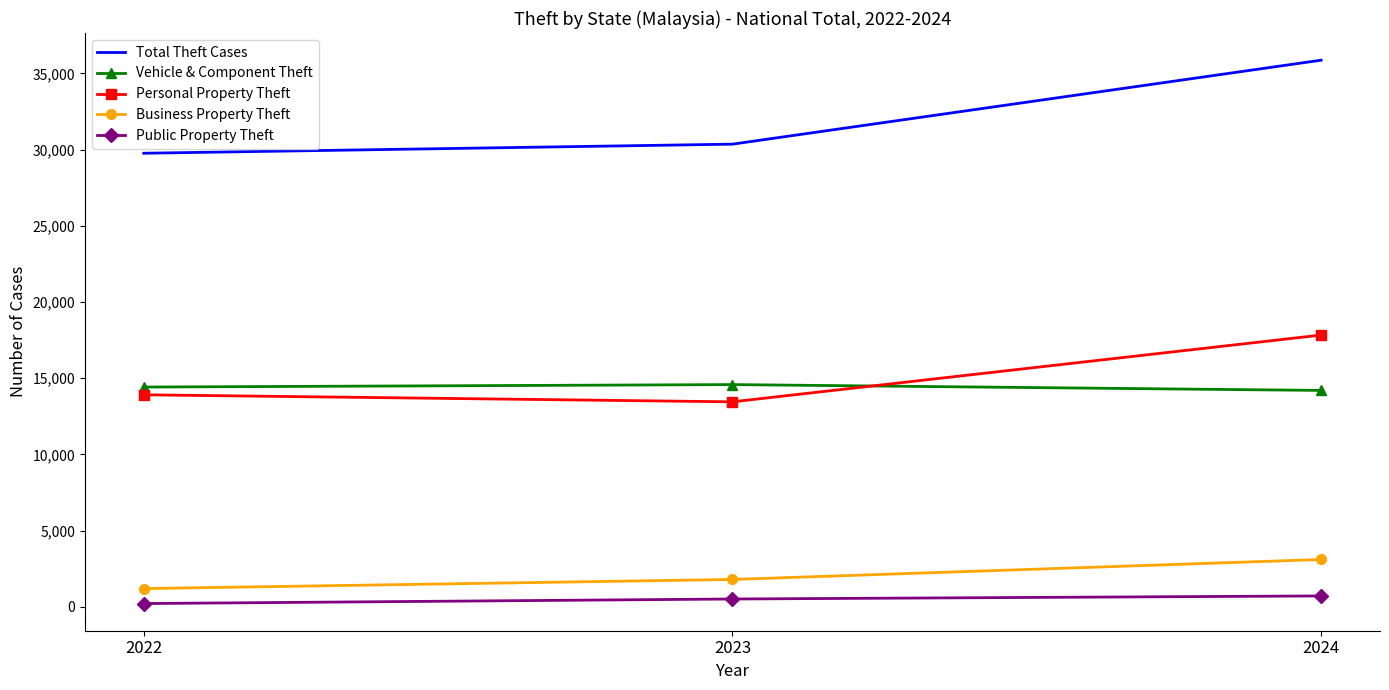

The Personal Property Theft series shows 17834 at 2024. True or false?

True